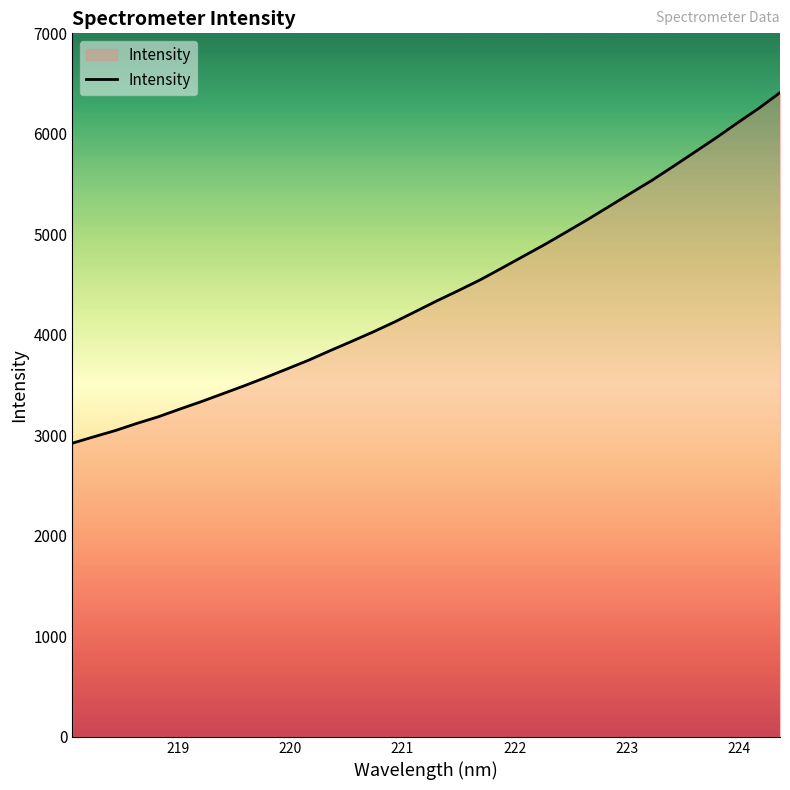

What is the difference between the maximum and minimum values?

3487.2